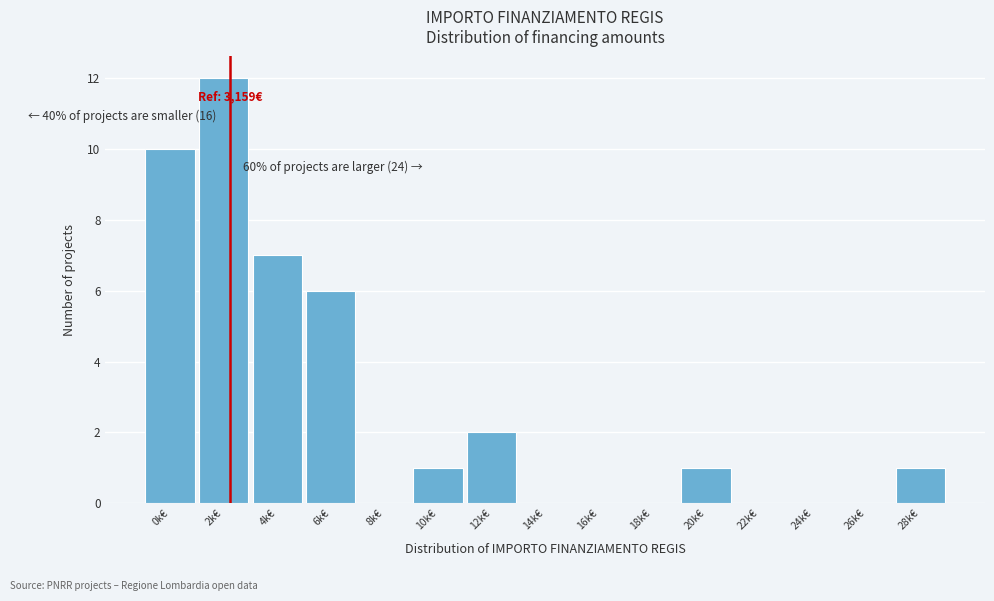

Reading left to right, what are all the values shown in this chart?

0k€=10	2k€=12	4k€=7	6k€=6	8k€=0	10k€=1	12k€=2	14k€=0	16k€=0	18k€=0	20k€=1	22k€=0	24k€=0	26k€=0	28k€=1